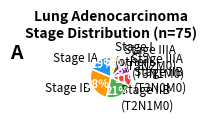

The Stage IIB (T3N0M0) slice represents 18% of the pie. True or false?

False